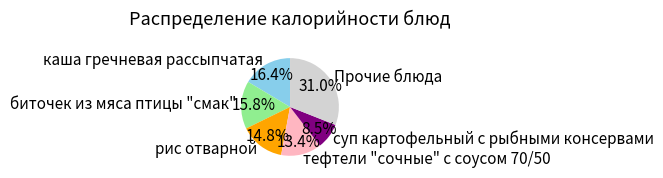

Does any single category account for the majority?

No